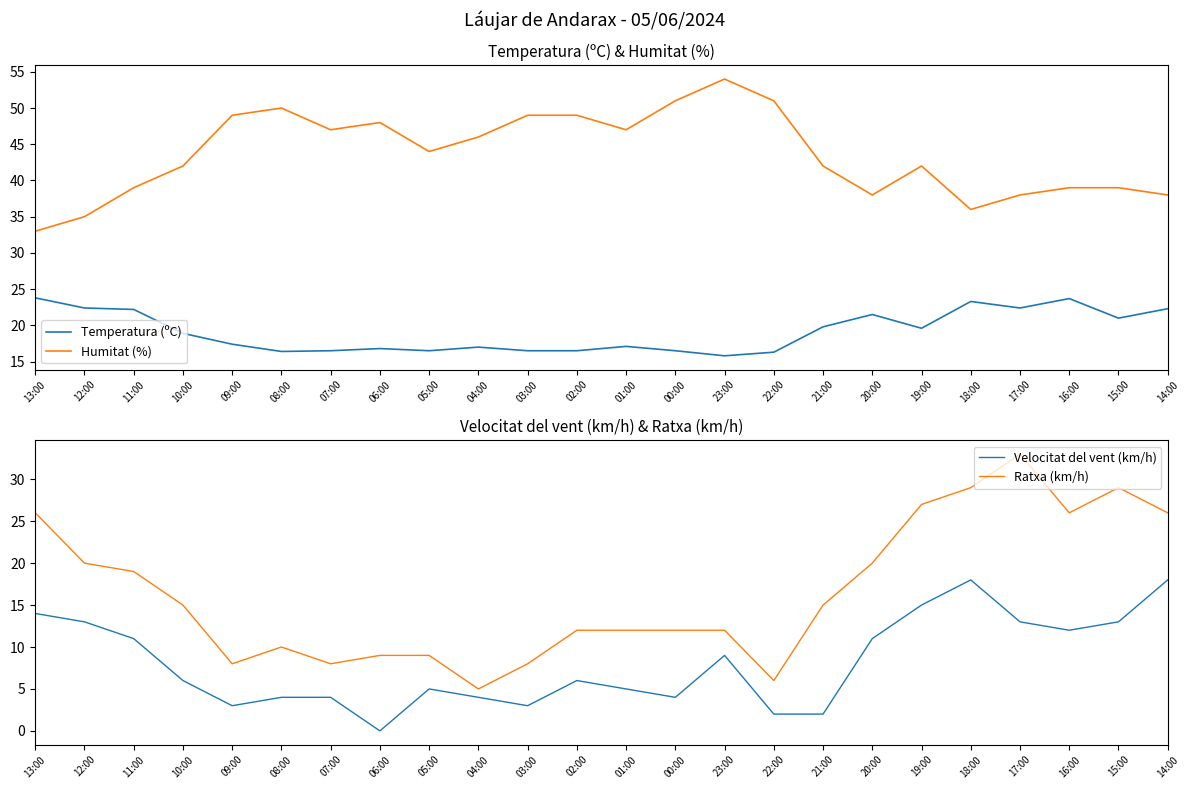

What position from the right is 12:00?

23